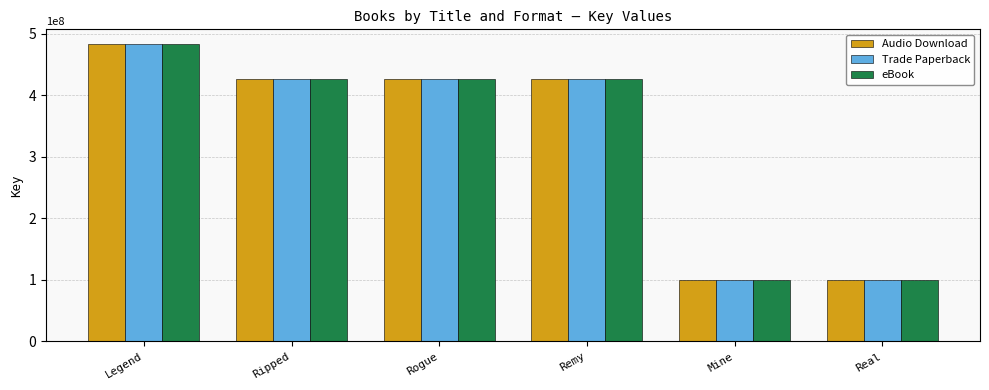

What is the difference between the second highest and second lowest values in the Audio Download series?

326462022